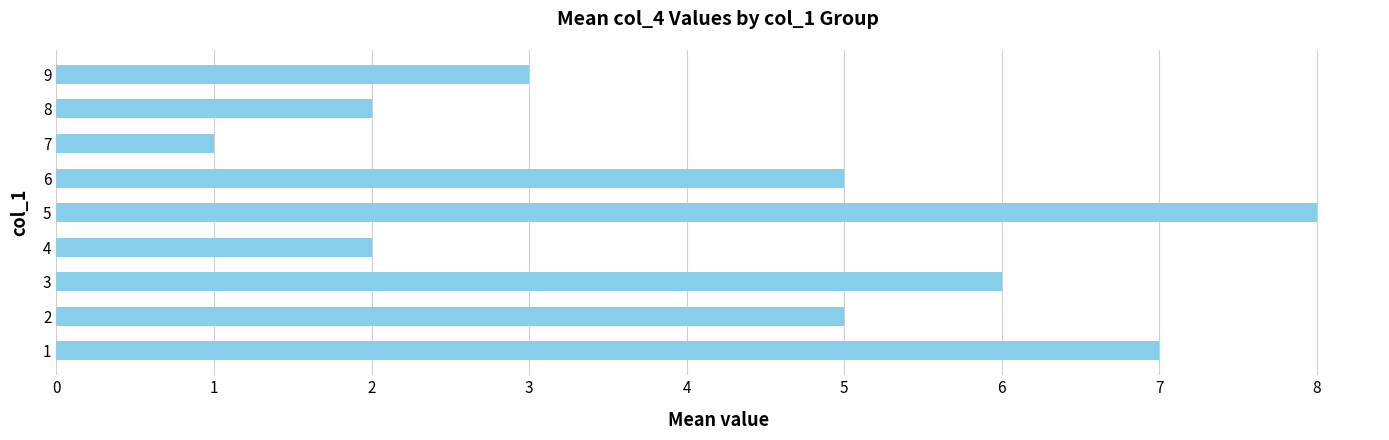

Which label corresponds to the smallest value in the chart?

7